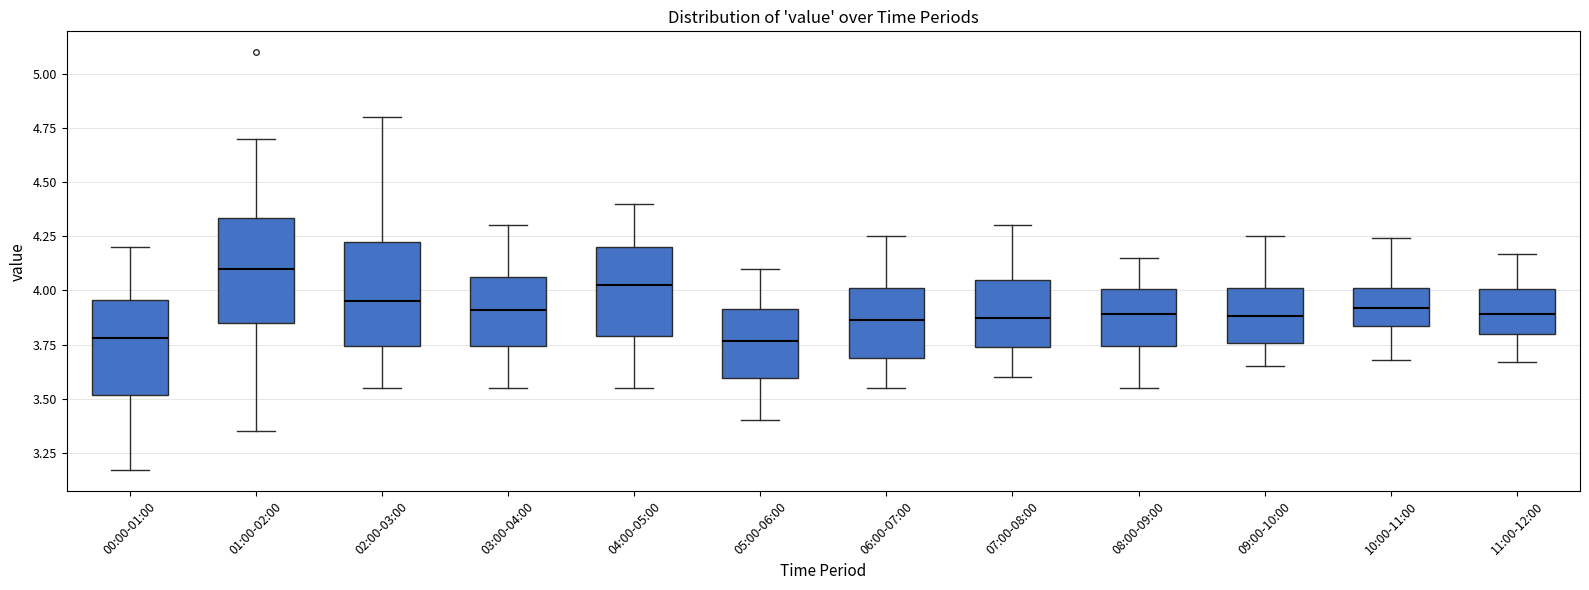

Reading left to right, read every box against the y-axis: the position of its median line, the range the box covers, and the ends of its whiskers. The values are not printed on the chart, so give them approximately, as read against the axis.

00:00-01:00: median 3.80, box 3.50 to 3.95, whiskers 3.15 to 4.20
01:00-02:00: median 4.10, box 3.85 to 4.35, whiskers 3.35 to 4.70
02:00-03:00: median 3.95, box 3.75 to 4.25, whiskers 3.55 to 4.80
03:00-04:00: median 3.90, box 3.75 to 4.05, whiskers 3.55 to 4.30
04:00-05:00: median 4.05, box 3.80 to 4.20, whiskers 3.55 to 4.40
05:00-06:00: median 3.75, box 3.60 to 3.90, whiskers 3.40 to 4.10
06:00-07:00: median 3.85, box 3.70 to 4.00, whiskers 3.55 to 4.25
07:00-08:00: median 3.90, box 3.75 to 4.05, whiskers 3.60 to 4.30
08:00-09:00: median 3.90, box 3.75 to 4.00, whiskers 3.55 to 4.15
09:00-10:00: median 3.90, box 3.75 to 4.00, whiskers 3.65 to 4.25
10:00-11:00: median 3.90, box 3.85 to 4.00, whiskers 3.70 to 4.25
11:00-12:00: median 3.90, box 3.80 to 4.00, whiskers 3.65 to 4.15